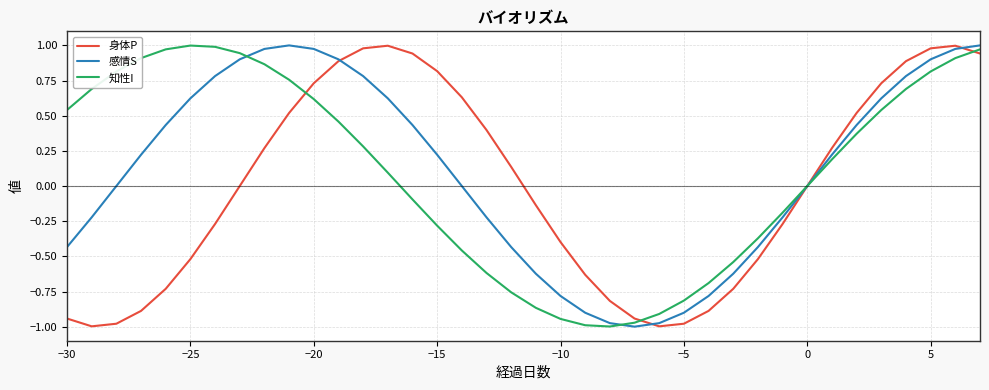

True or false: 感情S has more than 1 points higher than both neighbors.

False